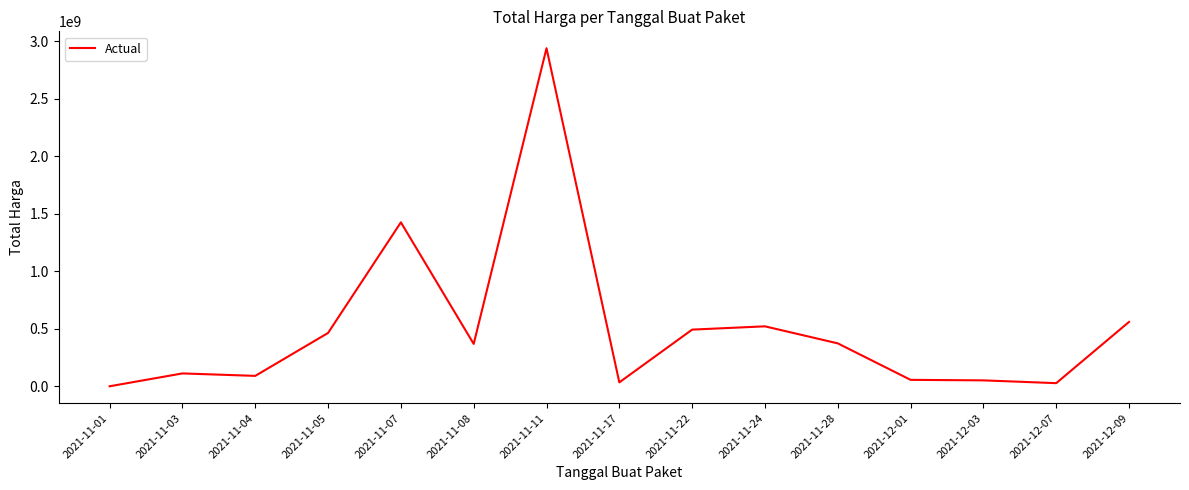

What is the difference between the maximum and second lowest values?

2912221240